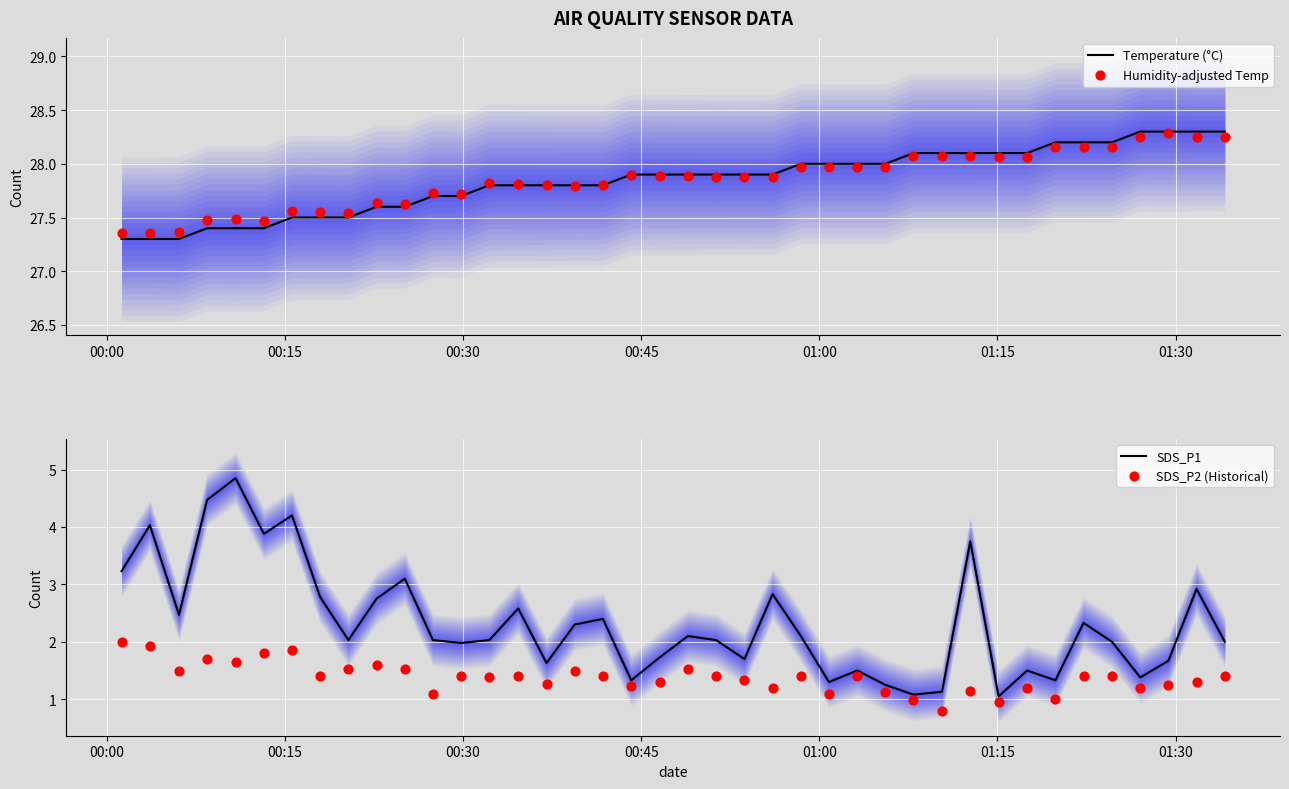

Which series contains the lowest Y value?

SDS_P2 (Historical)